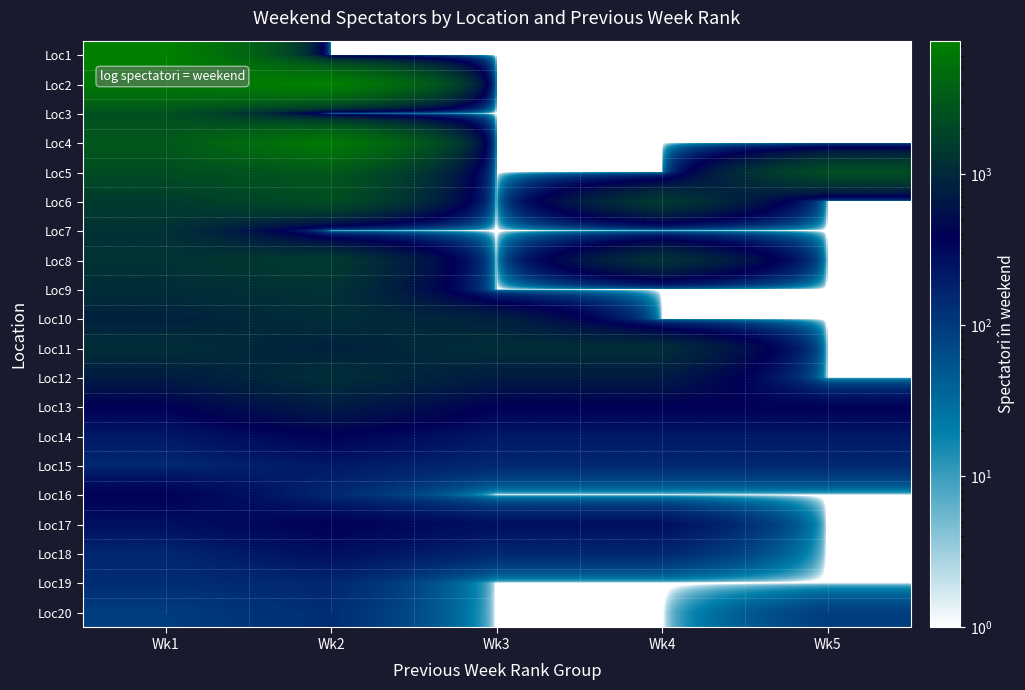

True or false: 4 has a value of 34 at 14.

False